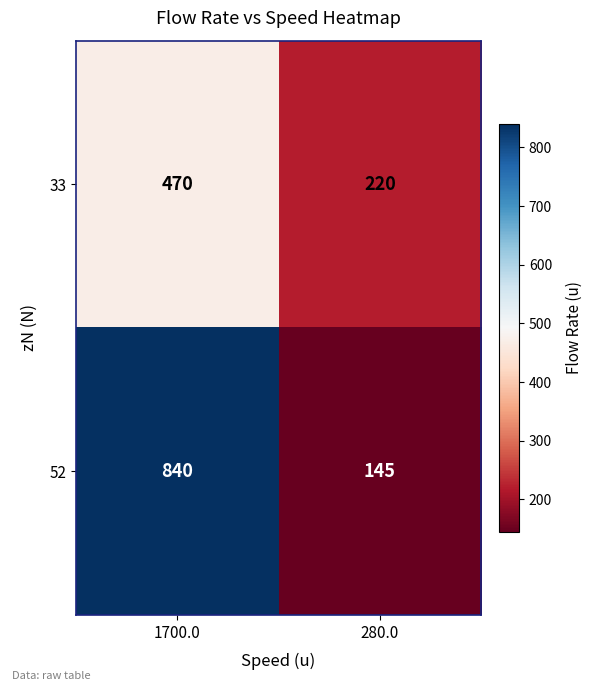

What is the total value across all series at 280.0?

365